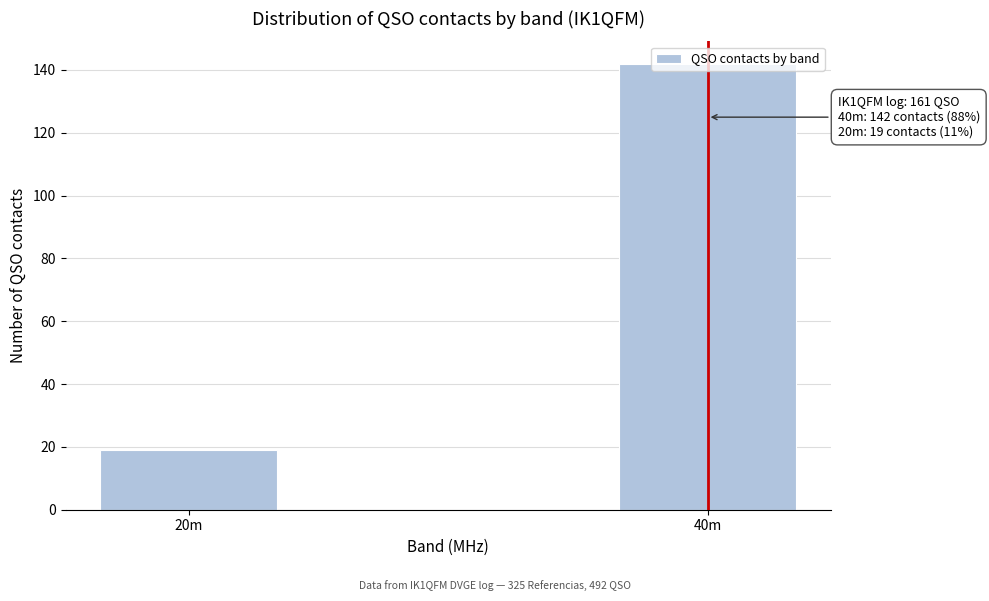

At which category does the chart reach its peak across all series?

40m